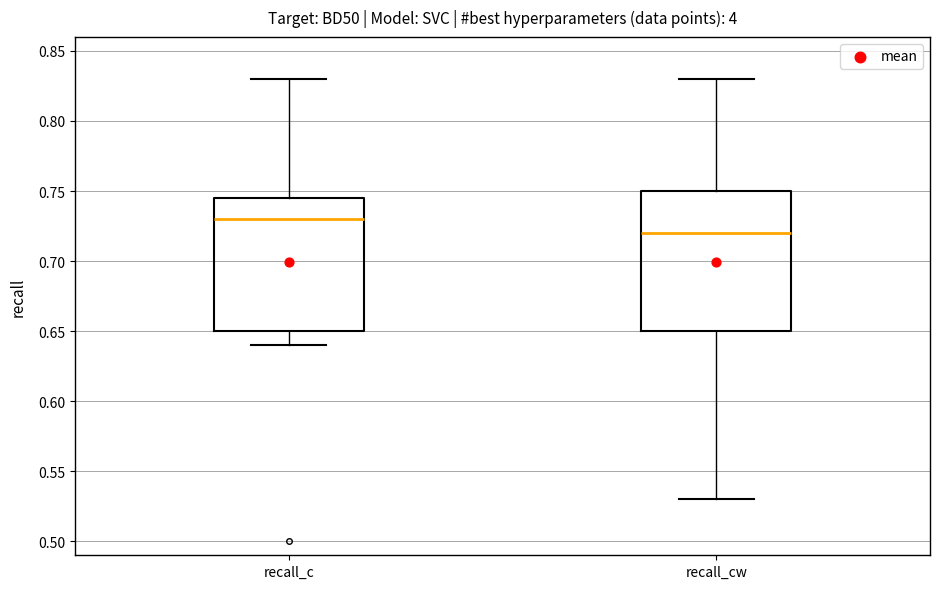

Where does the median line of the box for recall_c sit on the y-axis? The values are not printed on the chart, so give them approximately, as read against the axis.

0.730